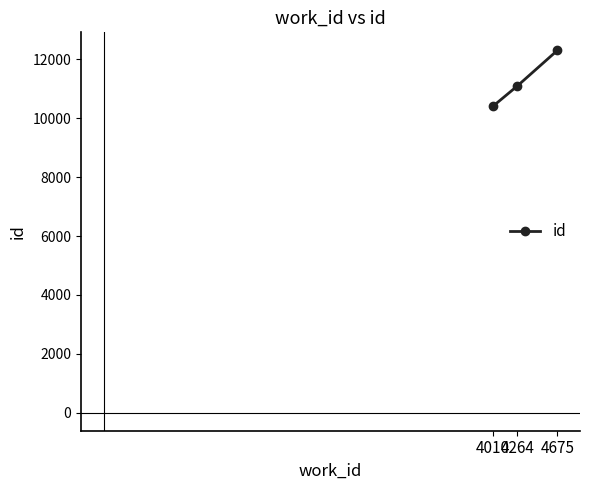

Where is the data nearest to the value 11356?

4264